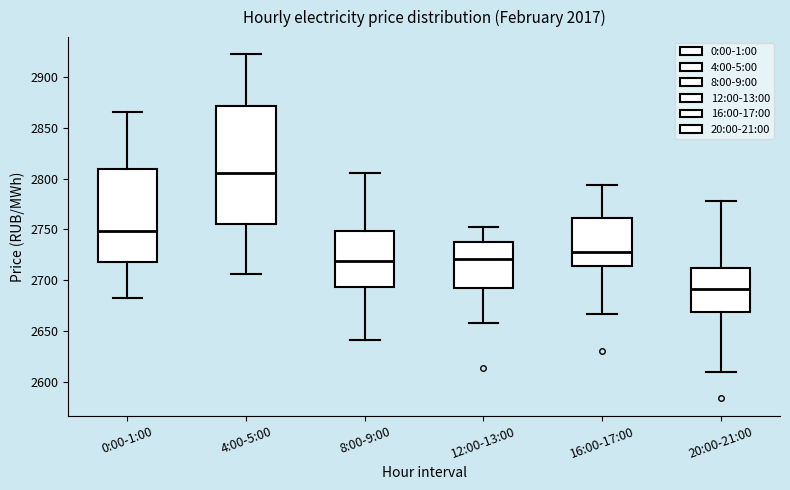

Which box has the highest median line?

4:00-5:00